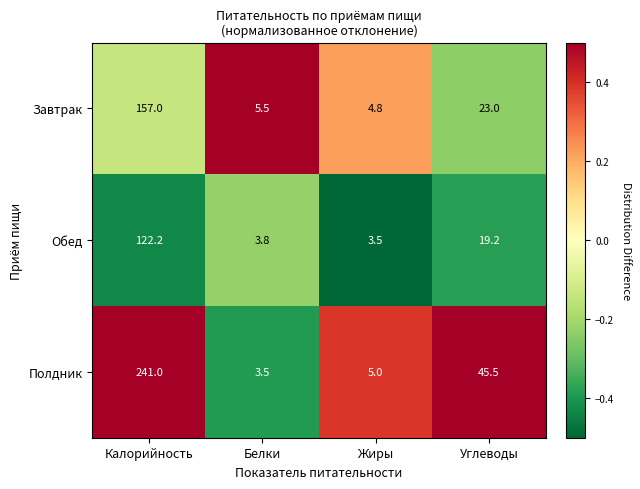

Reading left to right, transcribe all the data shown in this chart.

Завтрак: Калорийность=157.0	Белки=5.5	Жиры=4.8	Углеводы=23.0
Обед: Калорийность=122.2	Белки=3.8	Жиры=3.5	Углеводы=19.2
Полдник: Калорийность=241.0	Белки=3.5	Жиры=5.0	Углеводы=45.5